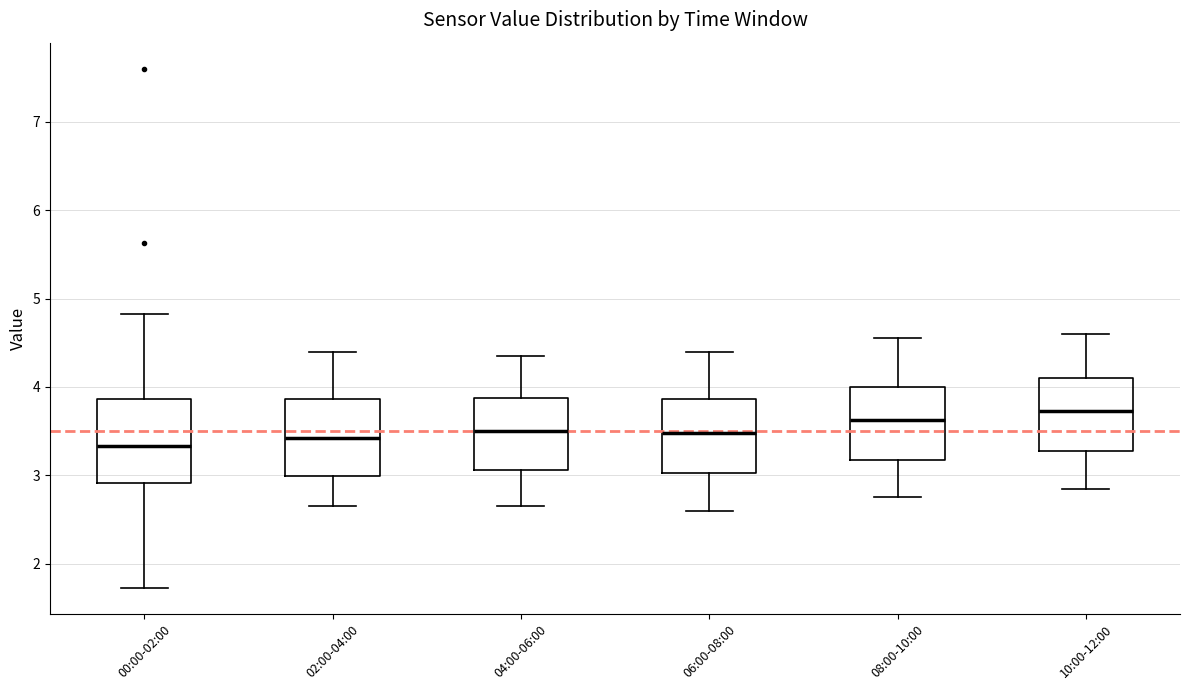

Where is the lower edge of the box for 00:00-02:00 on the y-axis? The values are not printed on the chart, so give them approximately, as read against the axis.

2.9